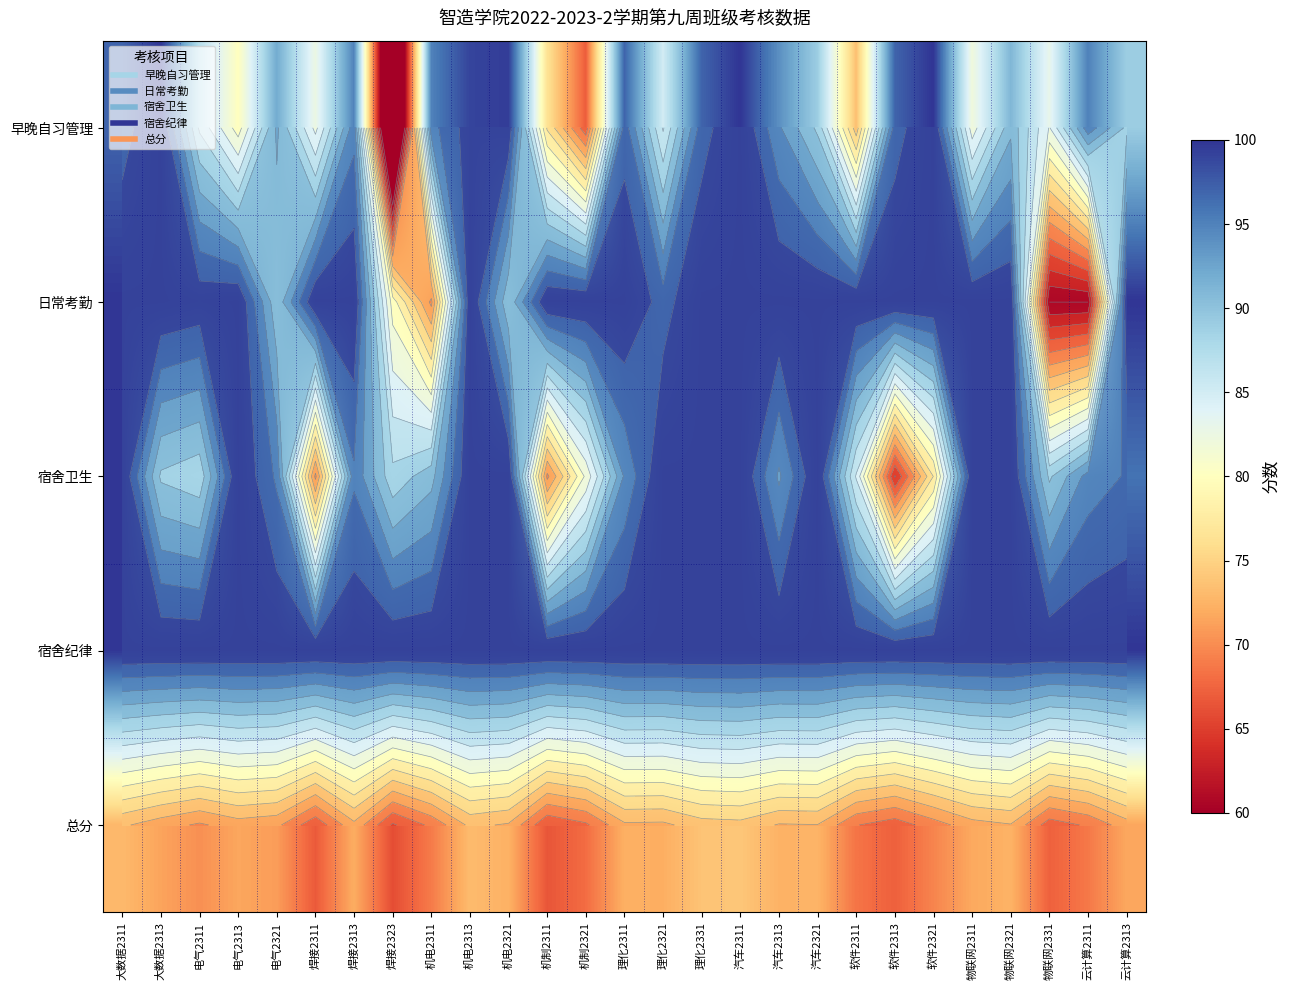

What is the greatest value displayed?

100.0